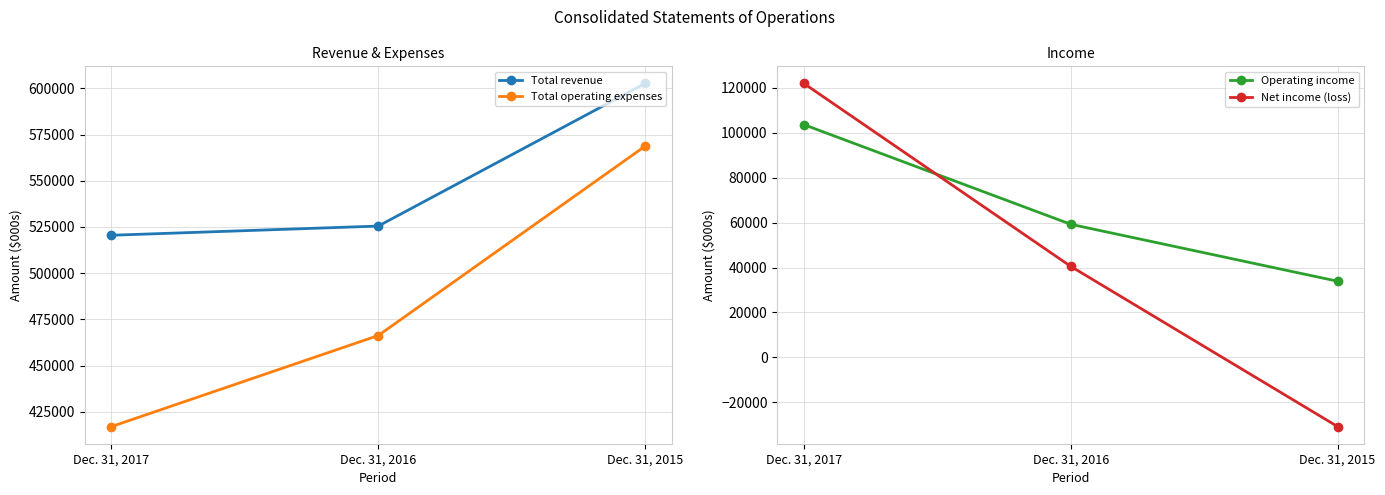

How many data points in Total operating expenses are above 466237?

1